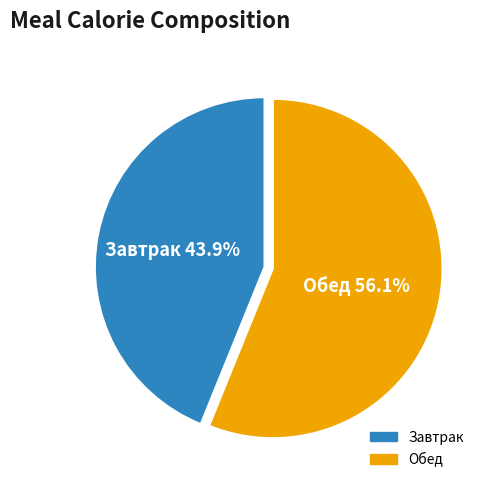

Is there a majority slice in this chart?

Yes